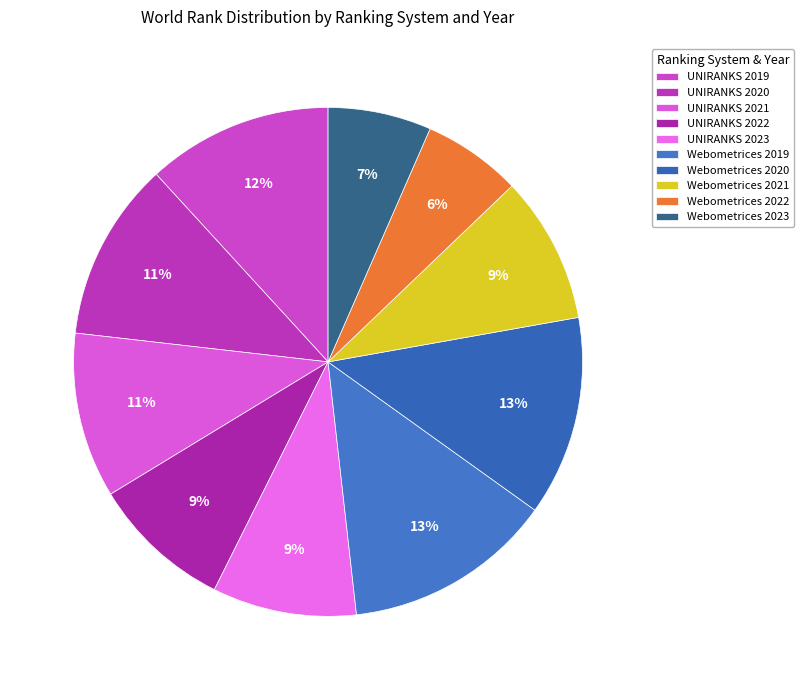

To the nearest percent, what is the difference between the UNIRANKS 2019 and Webometrices 2020 slice percentages?

1%